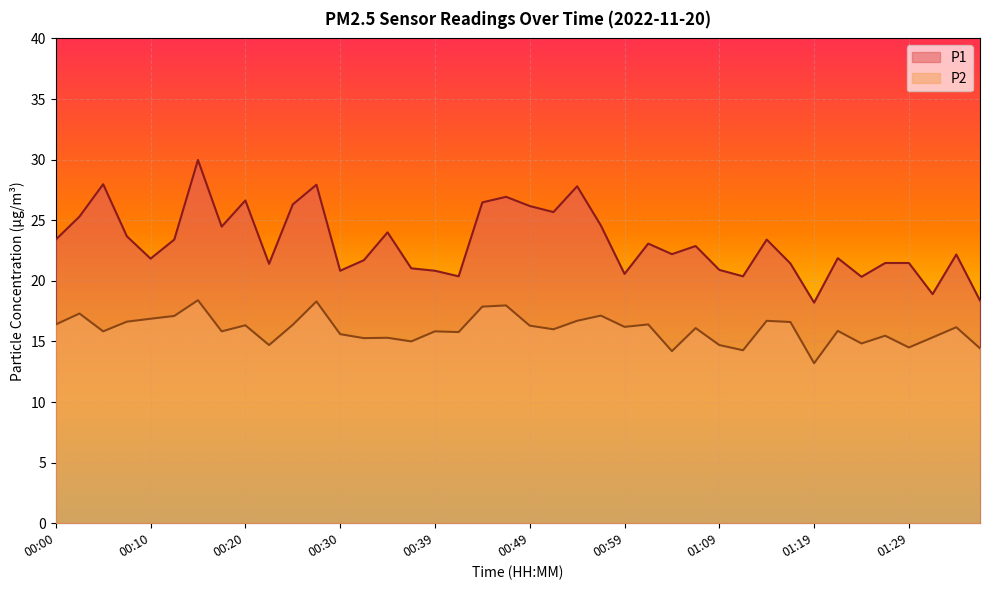

How many values in the P2 series are below 16?

19